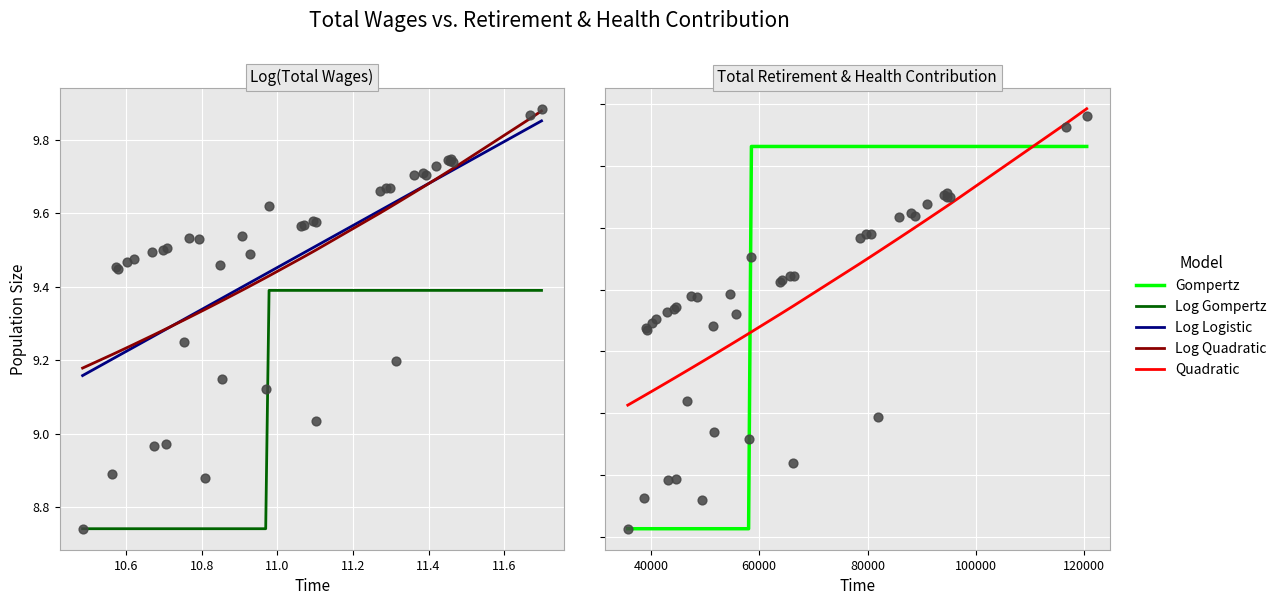

Is the value of Log Logistic at 22 greater than the value of Quadratic at 19?

No